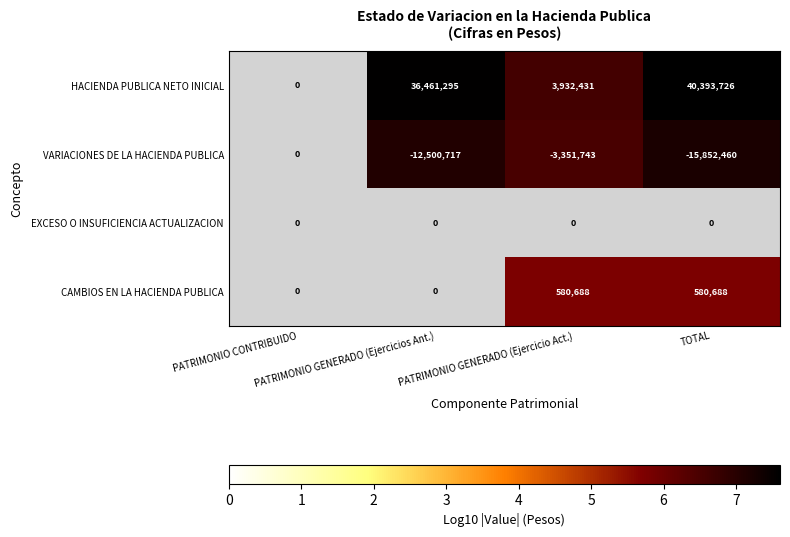

True or false: VARIACIONES DE LA HACIENDA PUBLICA has a value of 7.1 at PATRIMONIO GENERADO (Ejercicios Ant.).

True